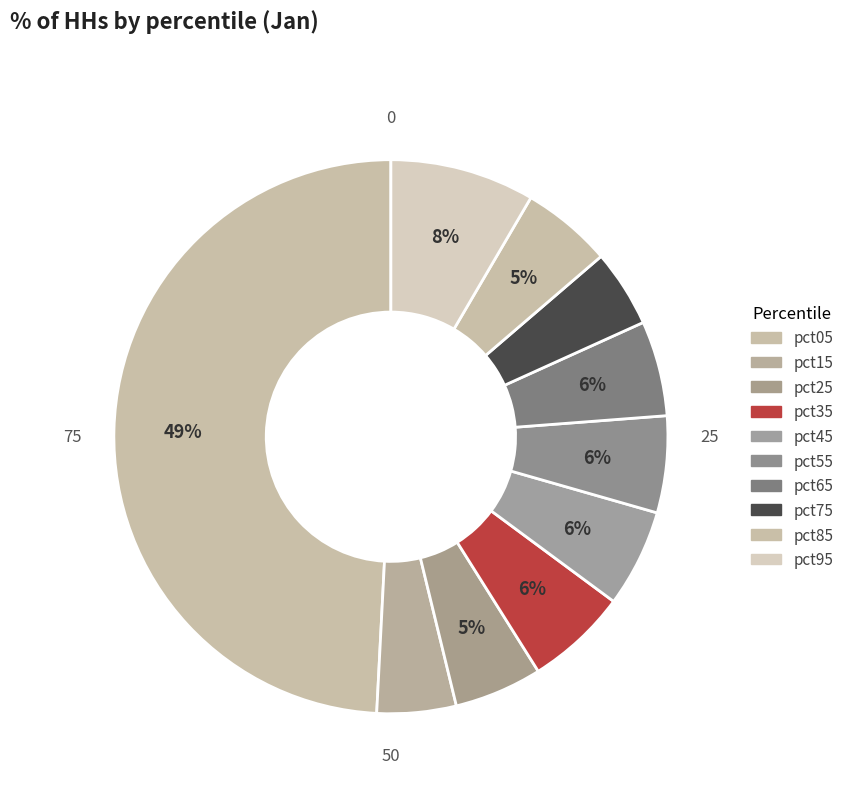

What portion of the pie excludes pct65?

94.4%